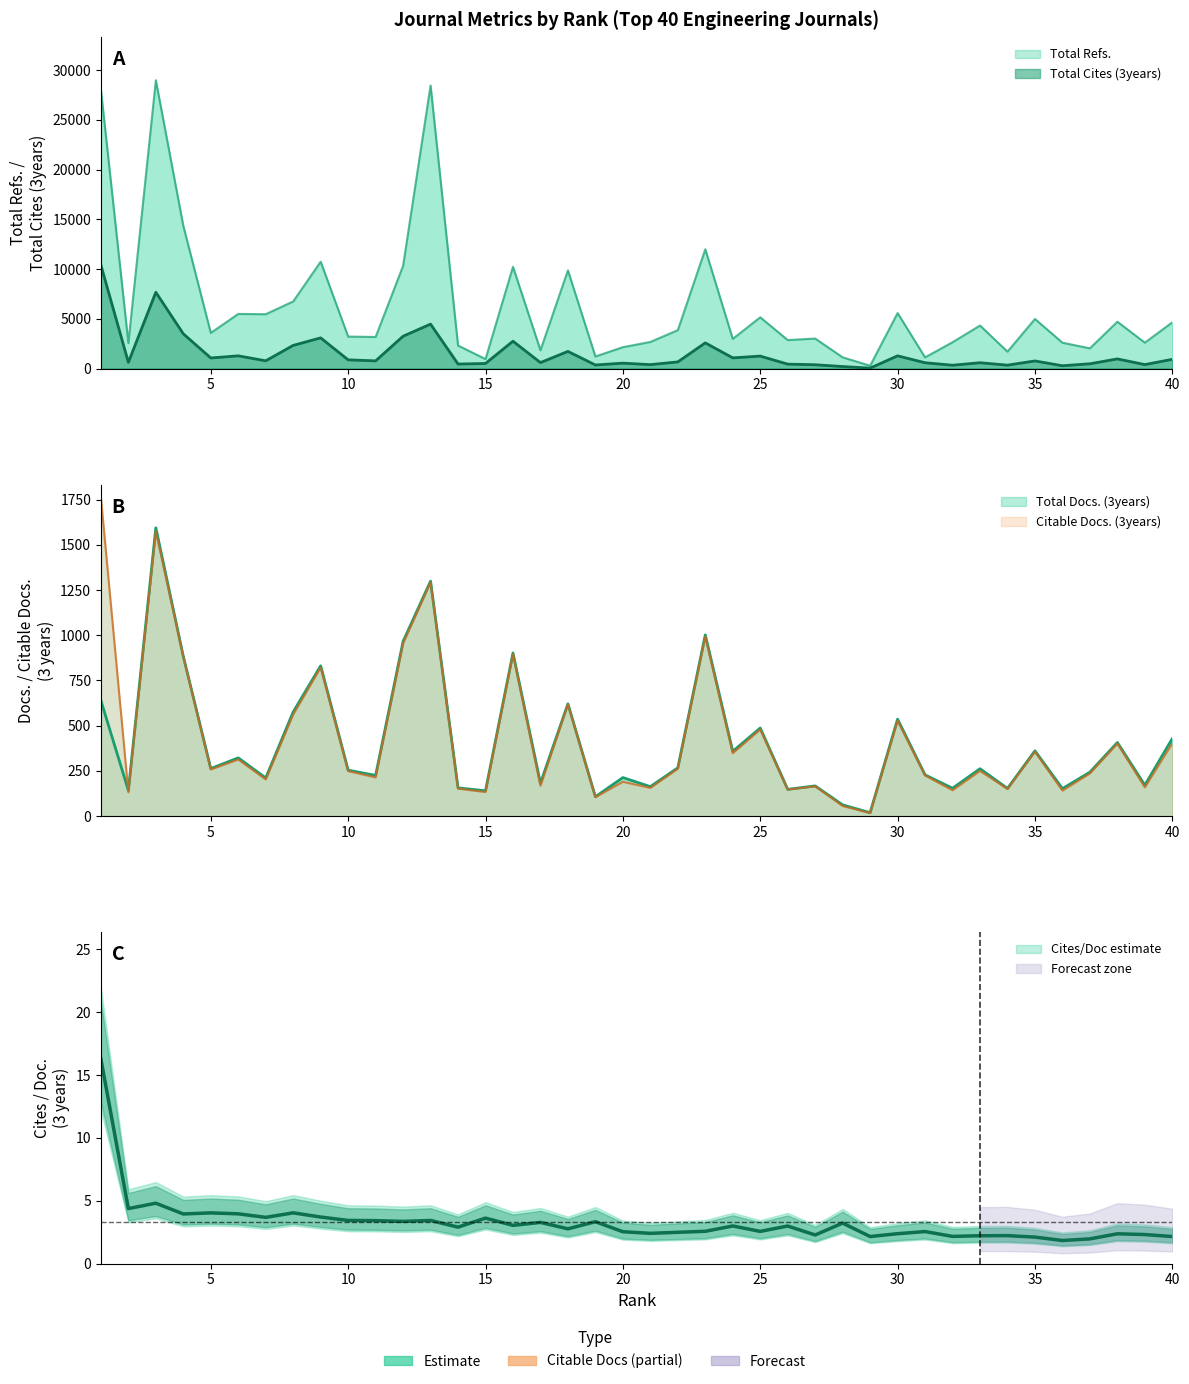

What is the value of the Total Docs. (3years) point at the 32nd from the left?

154